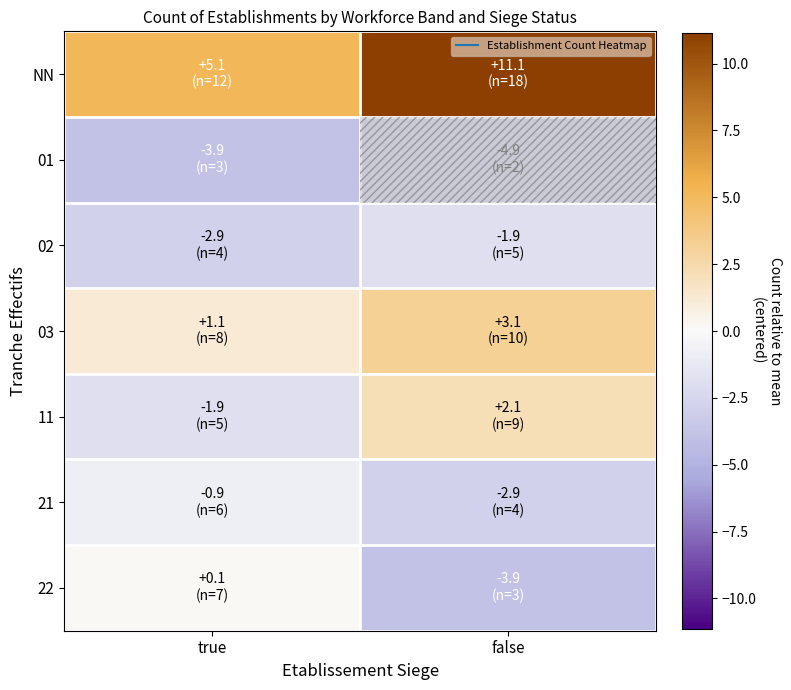

Which series changed the most between true and false?

NN